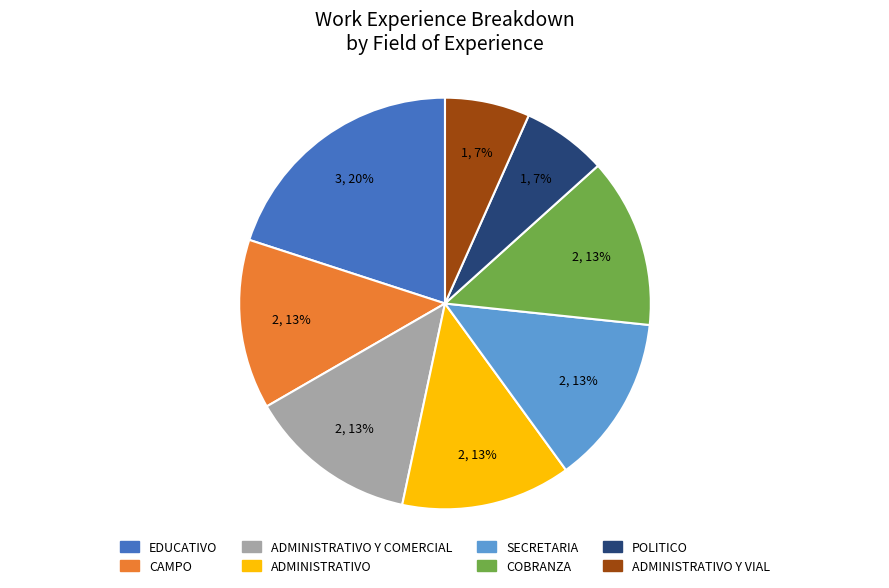

To the nearest percent, what portion does ADMINISTRATIVO Y VIAL represent?

7%